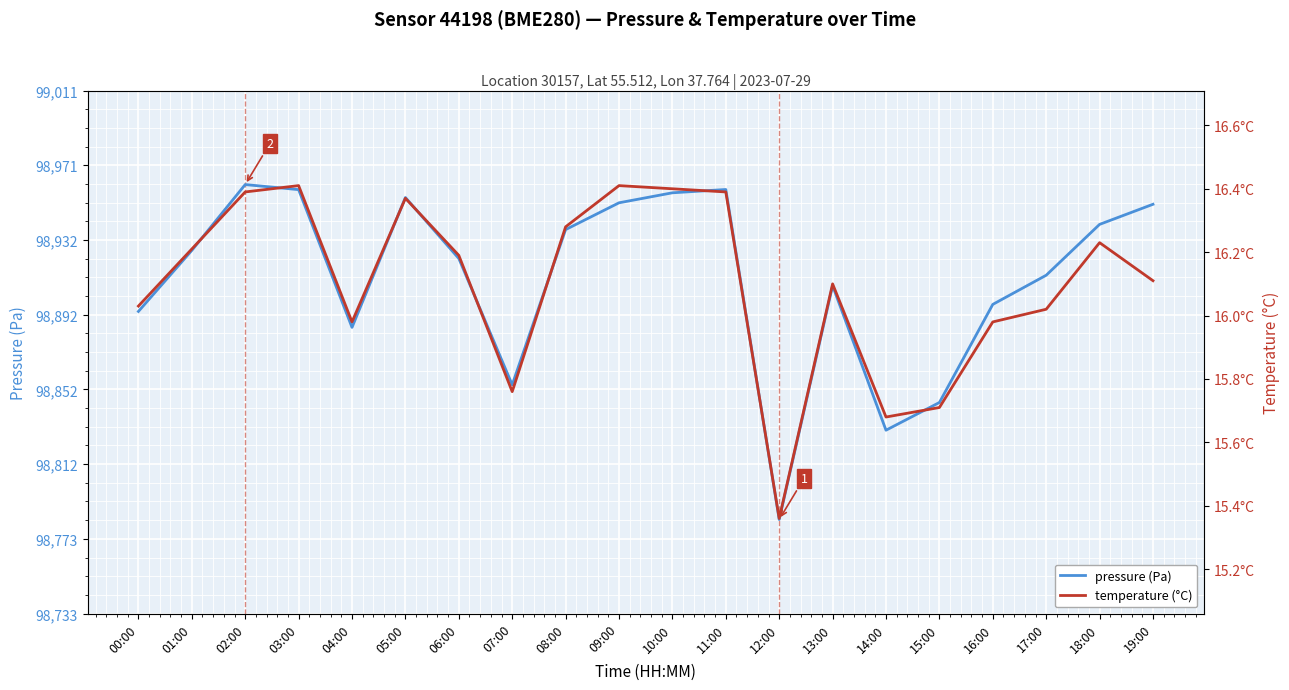

What are all the series names shown in the legend?

pressure, temperature